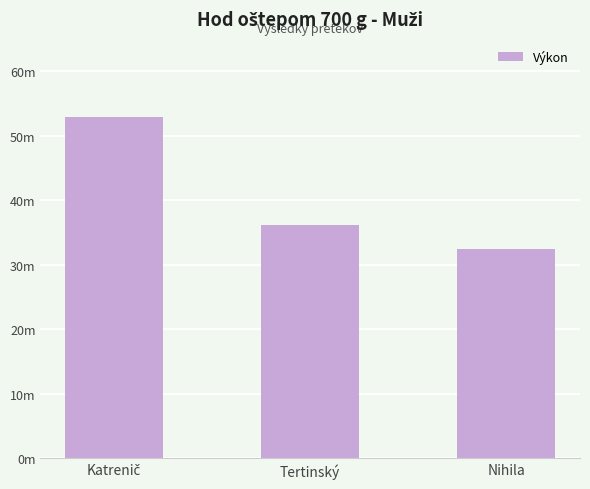

Approximately how many times larger is the value at Tertinský compared to Nihila?

1.1